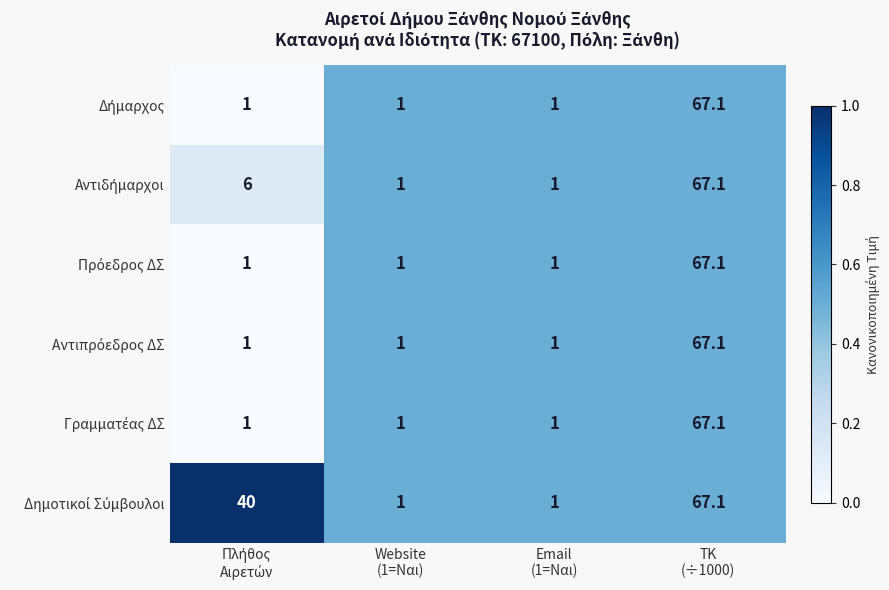

What is the total value across all series at ΤΚ
(÷1000)?

402.6